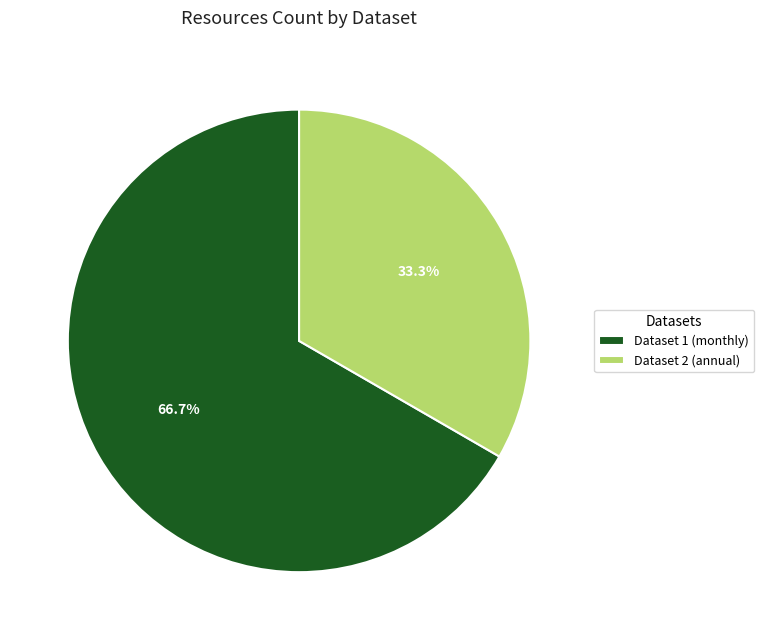

Combined, what portion of the pie is Dataset 2 (annual) and Dataset 1 (monthly)?

100.0%